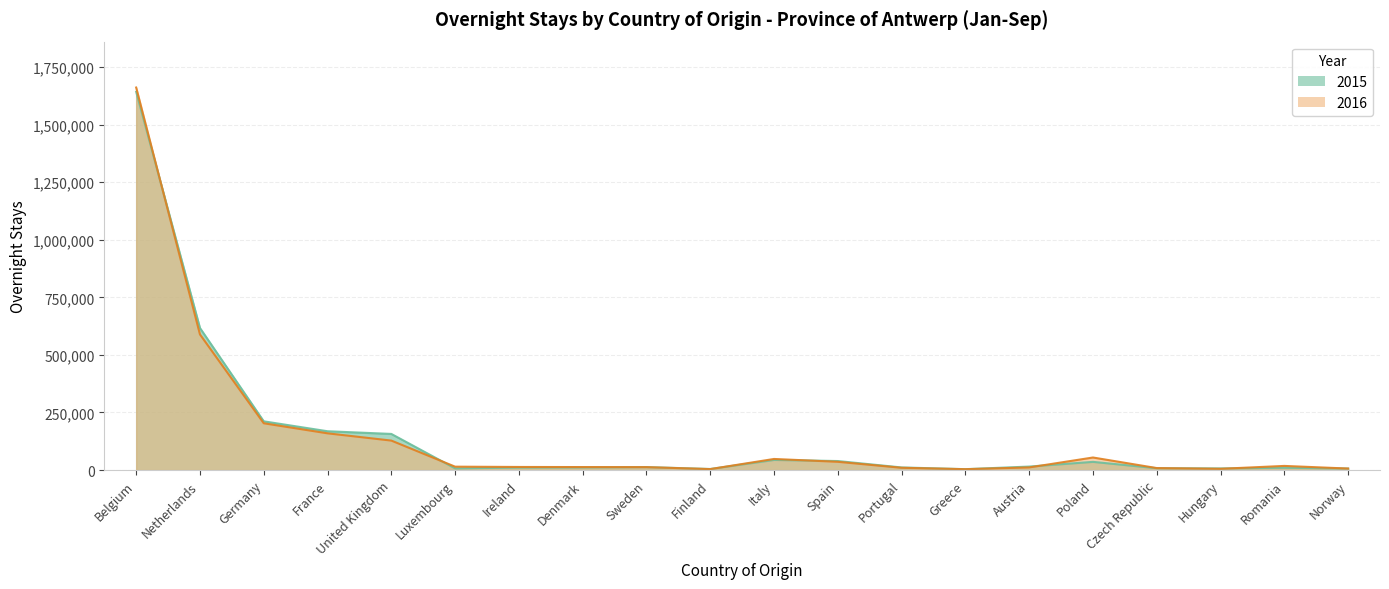

How many data points does each series have?

20